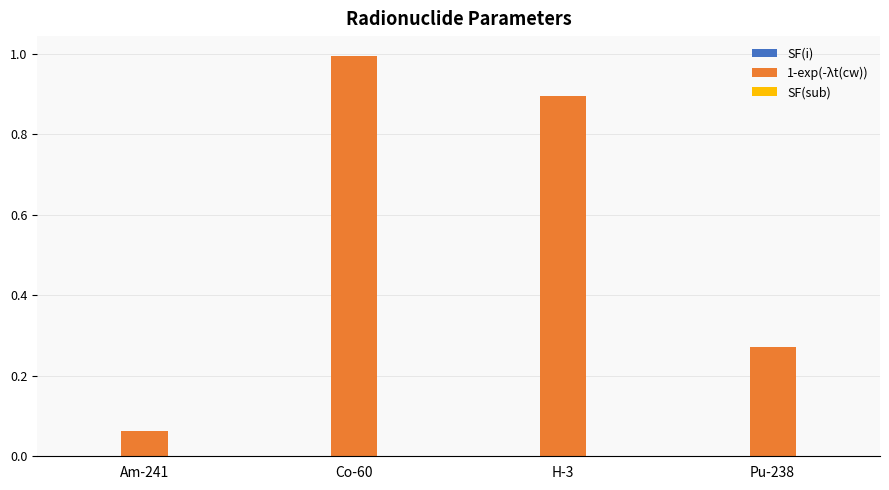

Which series changed the most between Am-241 and H-3?

1-exp(-λt(cw))